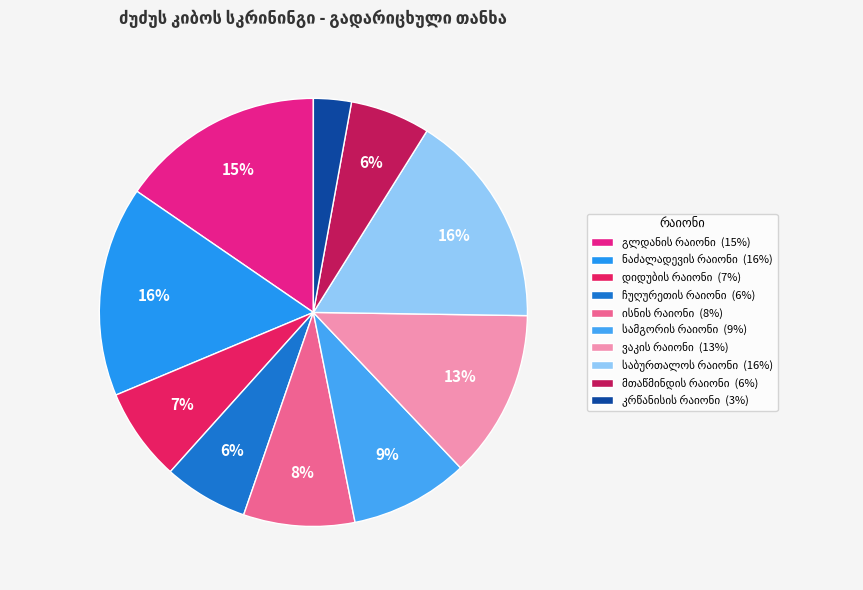

How many slices are in this pie chart?

10